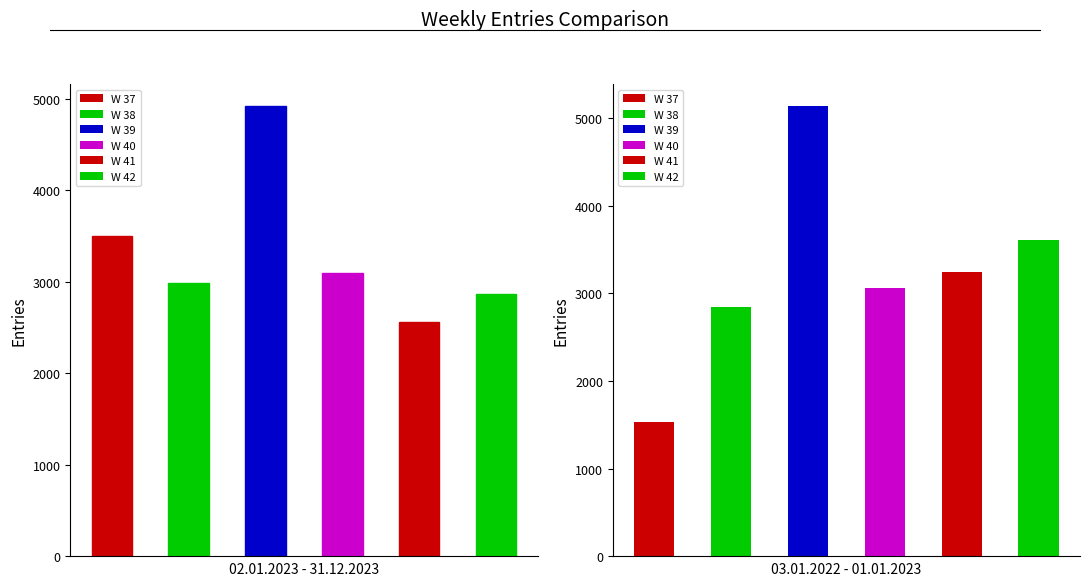

What value does the 03.01.2022 - 01.01.2023 series have at 5?

3611